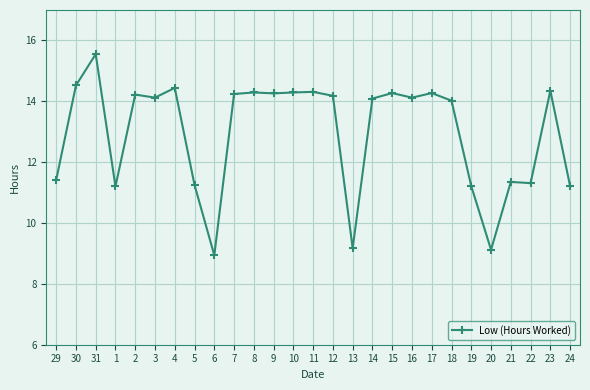

What is the difference between the maximum and minimum values?

6.6